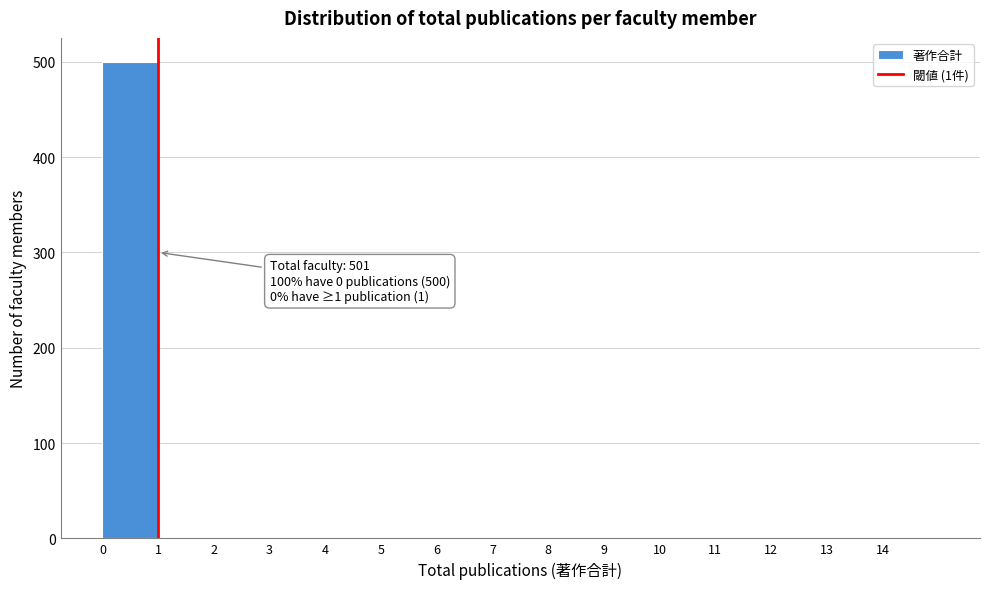

Over which range of the x-axis is the bar tallest?

0 to 1